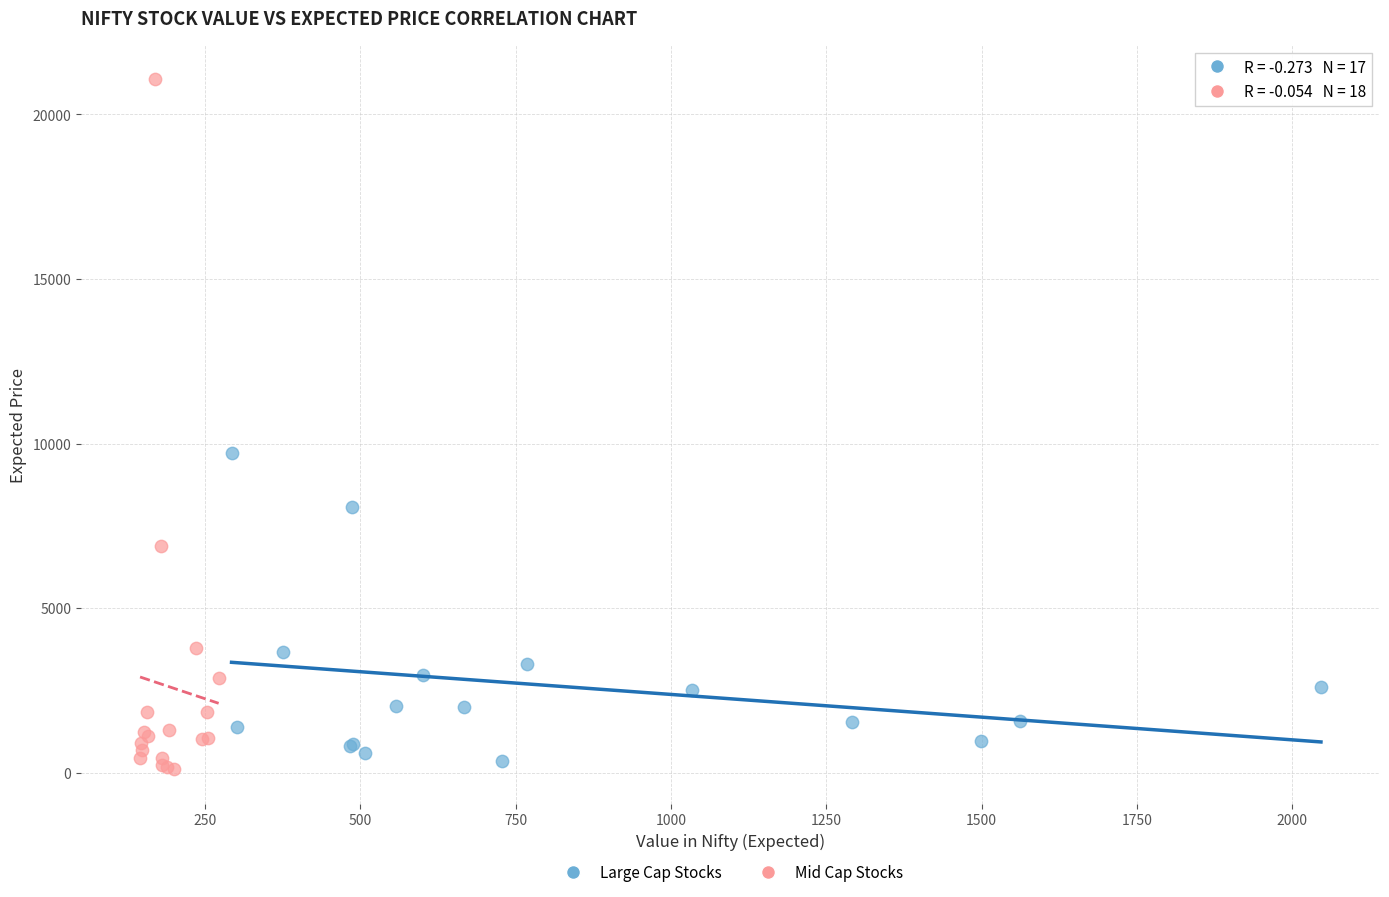

Which series reaches the maximum Y coordinate?

Mid Cap Stocks